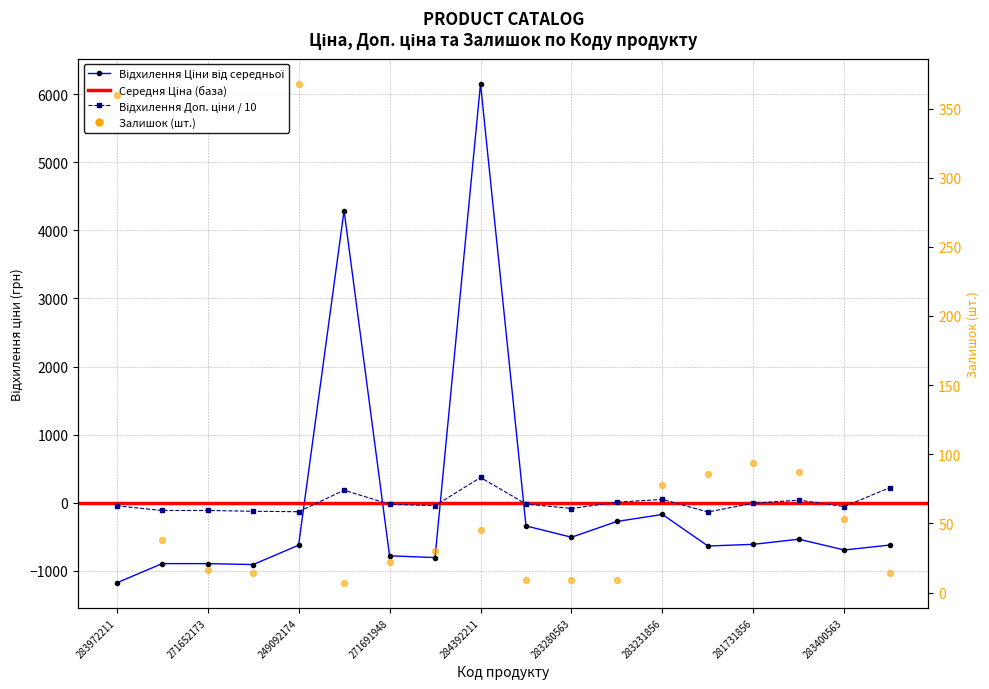

Which series has the largest Y range (max minus min)?

Ціна